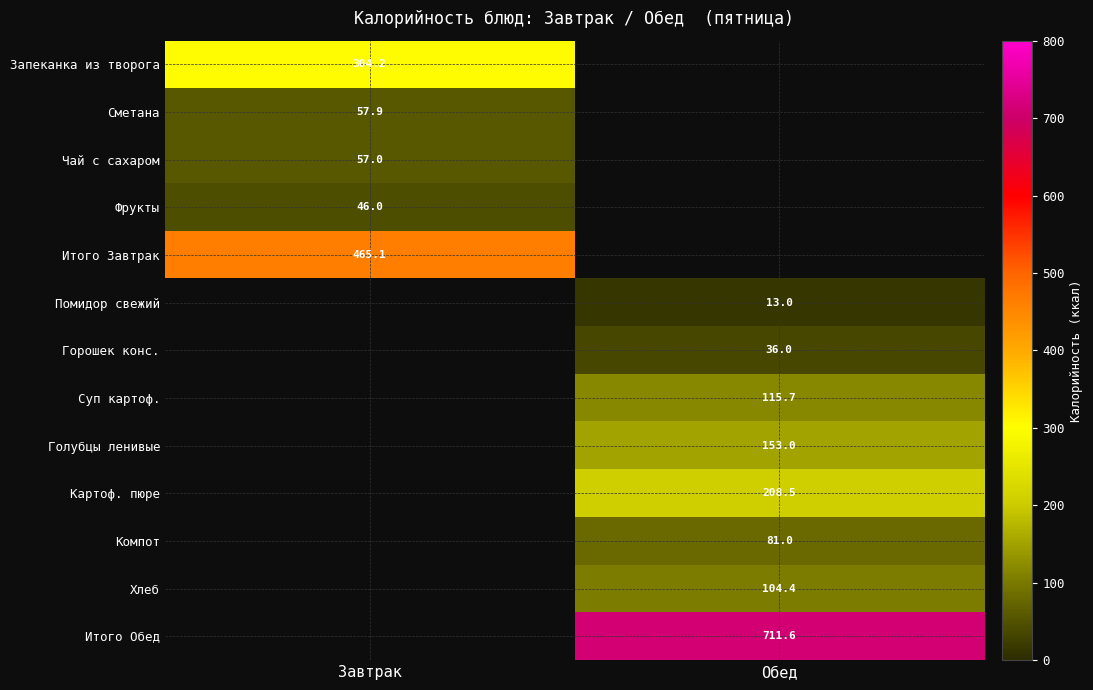

True or false: Помидор свежий has a value of 13.0 at Обед.

True